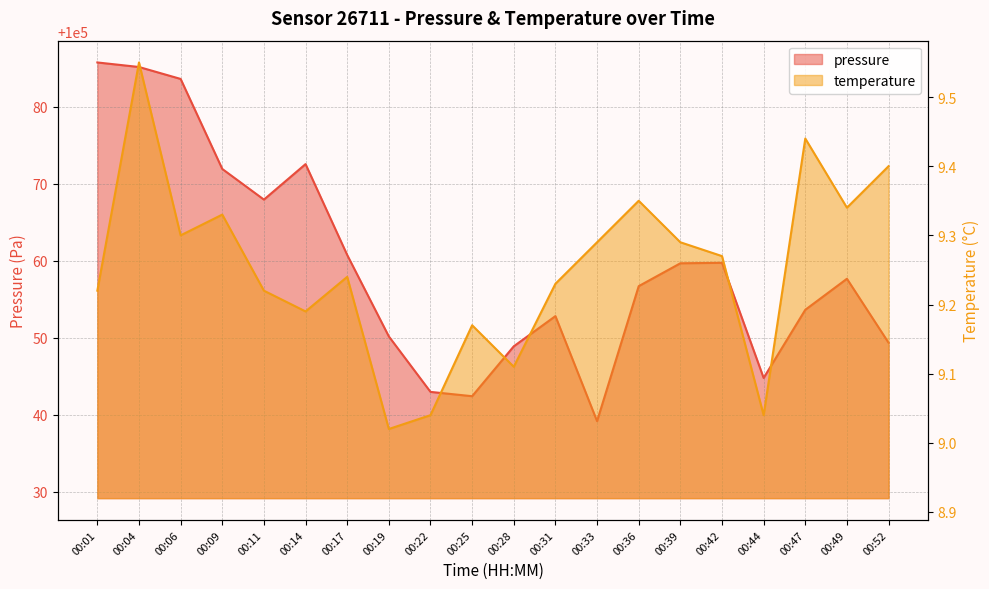

At how many categories does at least one series exceed 81784?

20